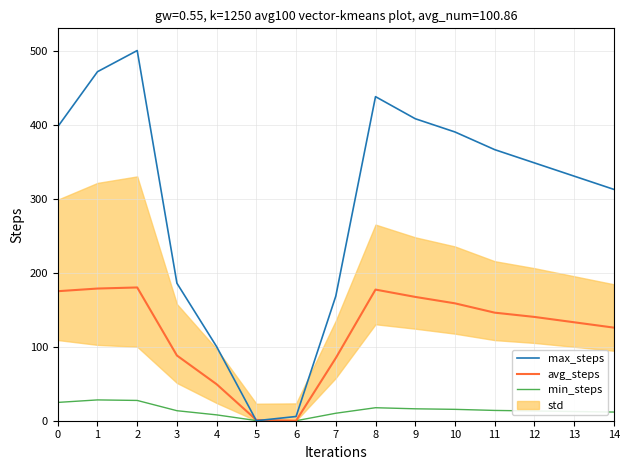

Reading left to right, transcribe all the data shown in this chart.

min_steps: 0=24.7	1=28.1	2=27.4	3=13.5	4=7.9	5=0.2	6=0.0	7=10.1	8=17.6	9=16.1	10=15.4	11=13.9	12=13.2	13=12.4	14=11.7
avg_steps: 0=174.9	1=178.5	2=180.0	3=88.1	4=49.3	5=1.0	6=0.0	7=84.7	8=177.1	9=167.2	10=158.6	11=146.0	12=140.2	13=133.0	14=125.8
max_steps: 0=397.1	1=471.4	2=500.0	3=185.7	4=100.0	5=0.0	6=5.7	7=168.3	8=437.7	9=407.9	10=390.0	11=366.2	12=348.3	13=330.4	14=312.5